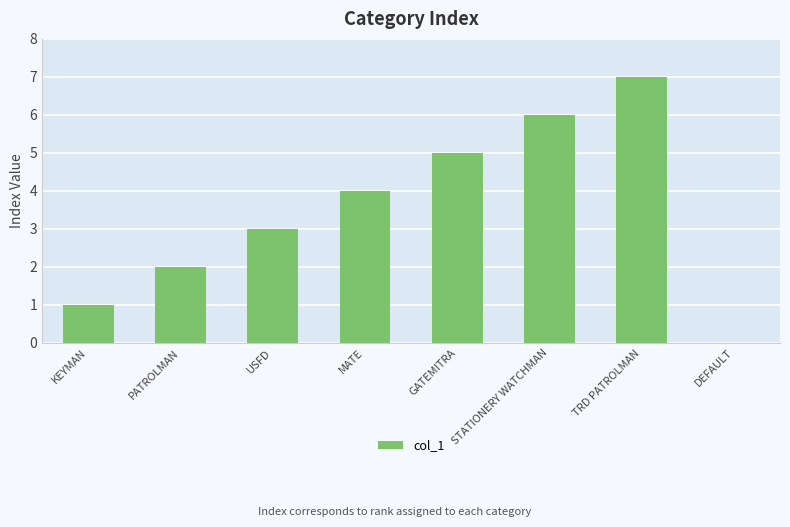

What value does the data have at GATEMITRA?

5